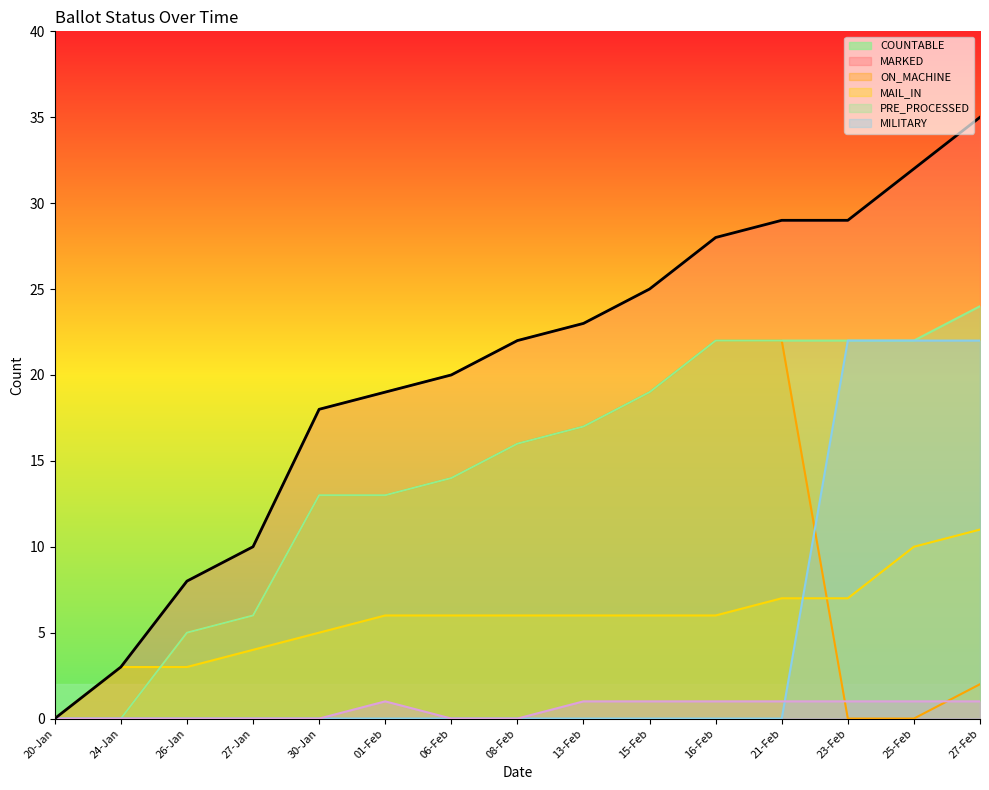

How many times do PRE_PROCESSED and MILITARY cross each other?

1